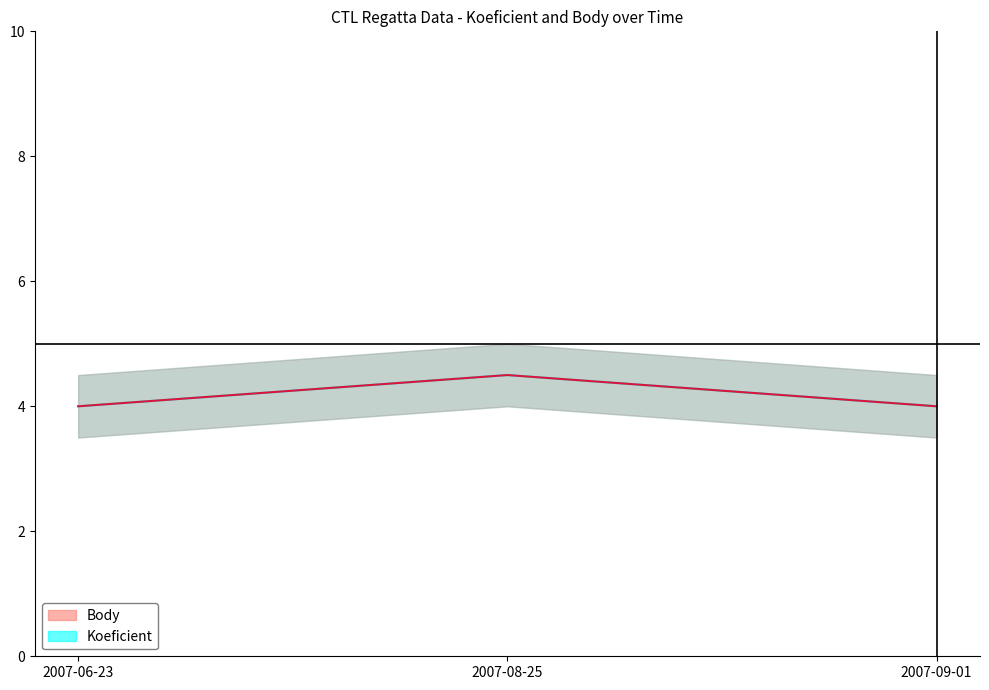

How many lines are shown in the chart?

2